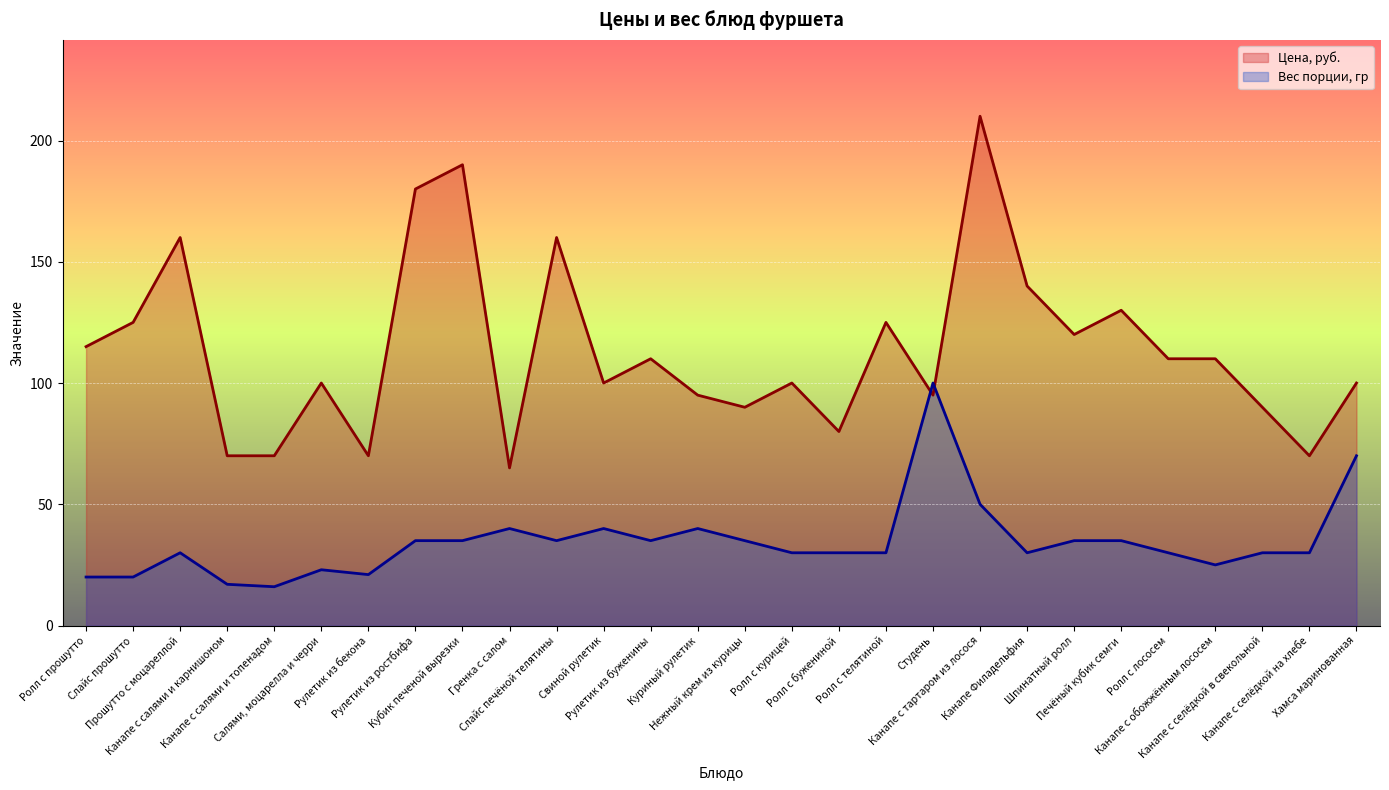

How many lines are shown in the chart?

2